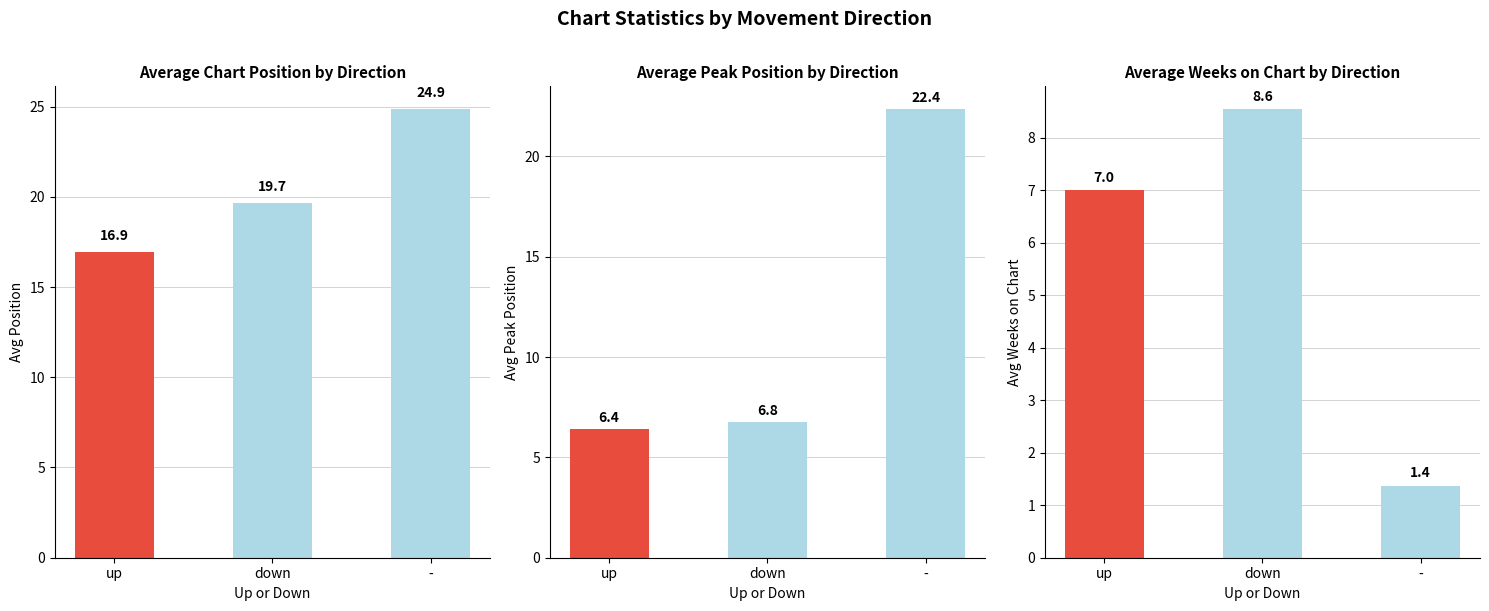

Is it true that Avg Peak Position equals 10.7 at down?

False